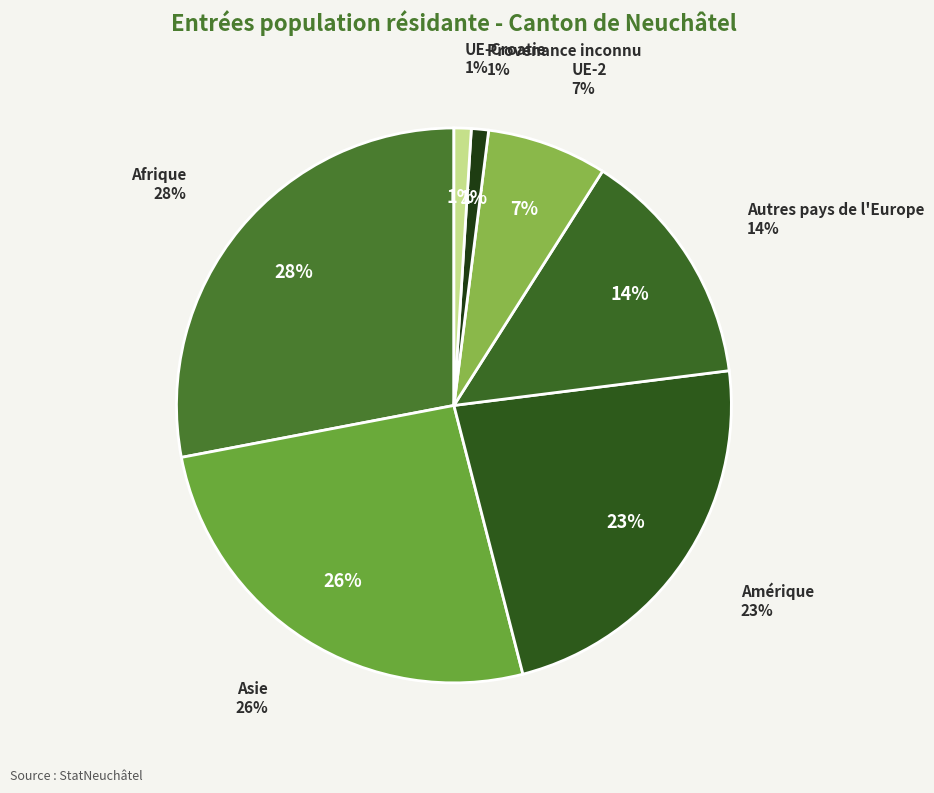

To the nearest percent, what is the average slice percentage?

14%